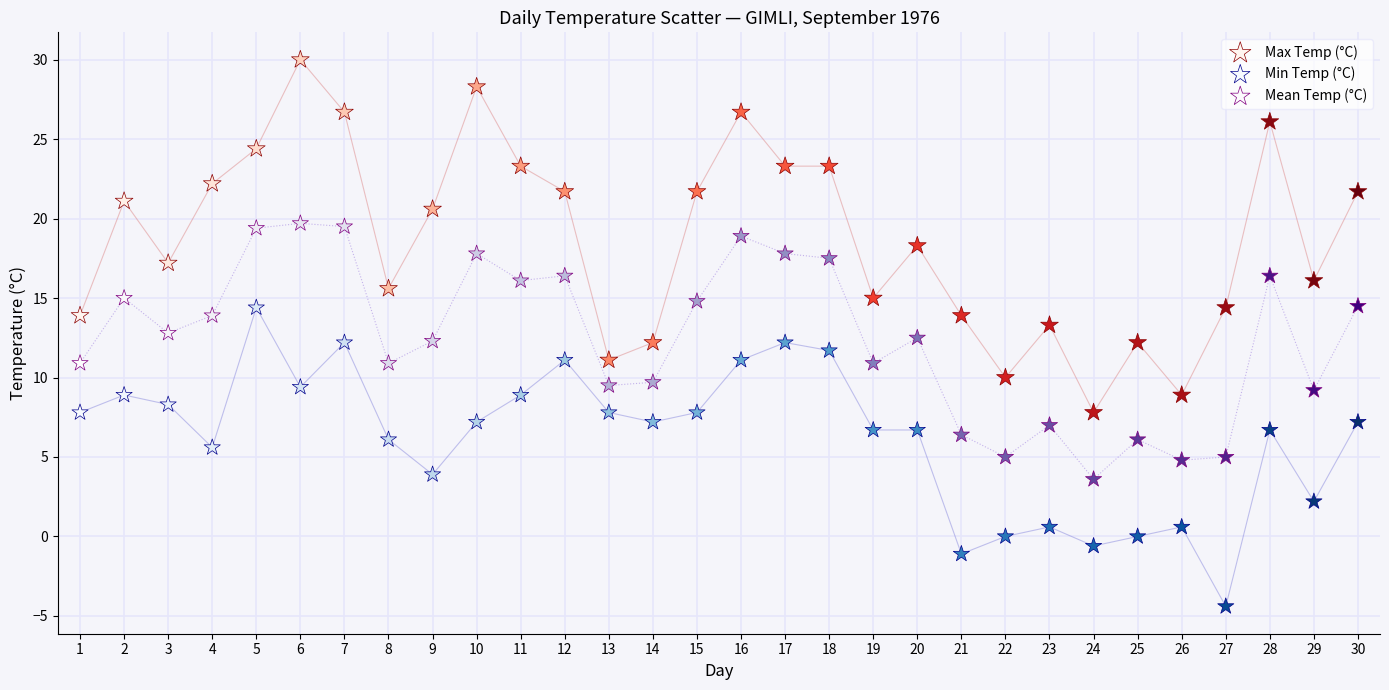

Which series contains the lowest Y value?

Min Temp (°C)